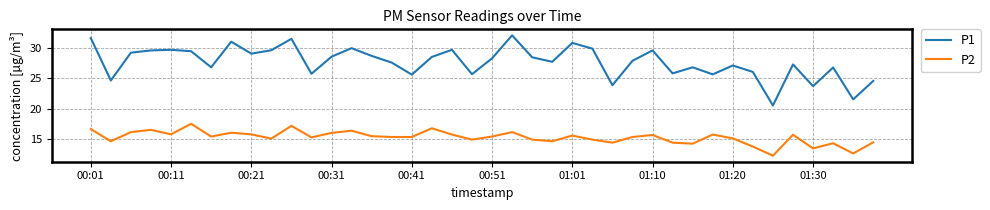

True or false: P2 has more than 2 points higher than both neighbors.

True